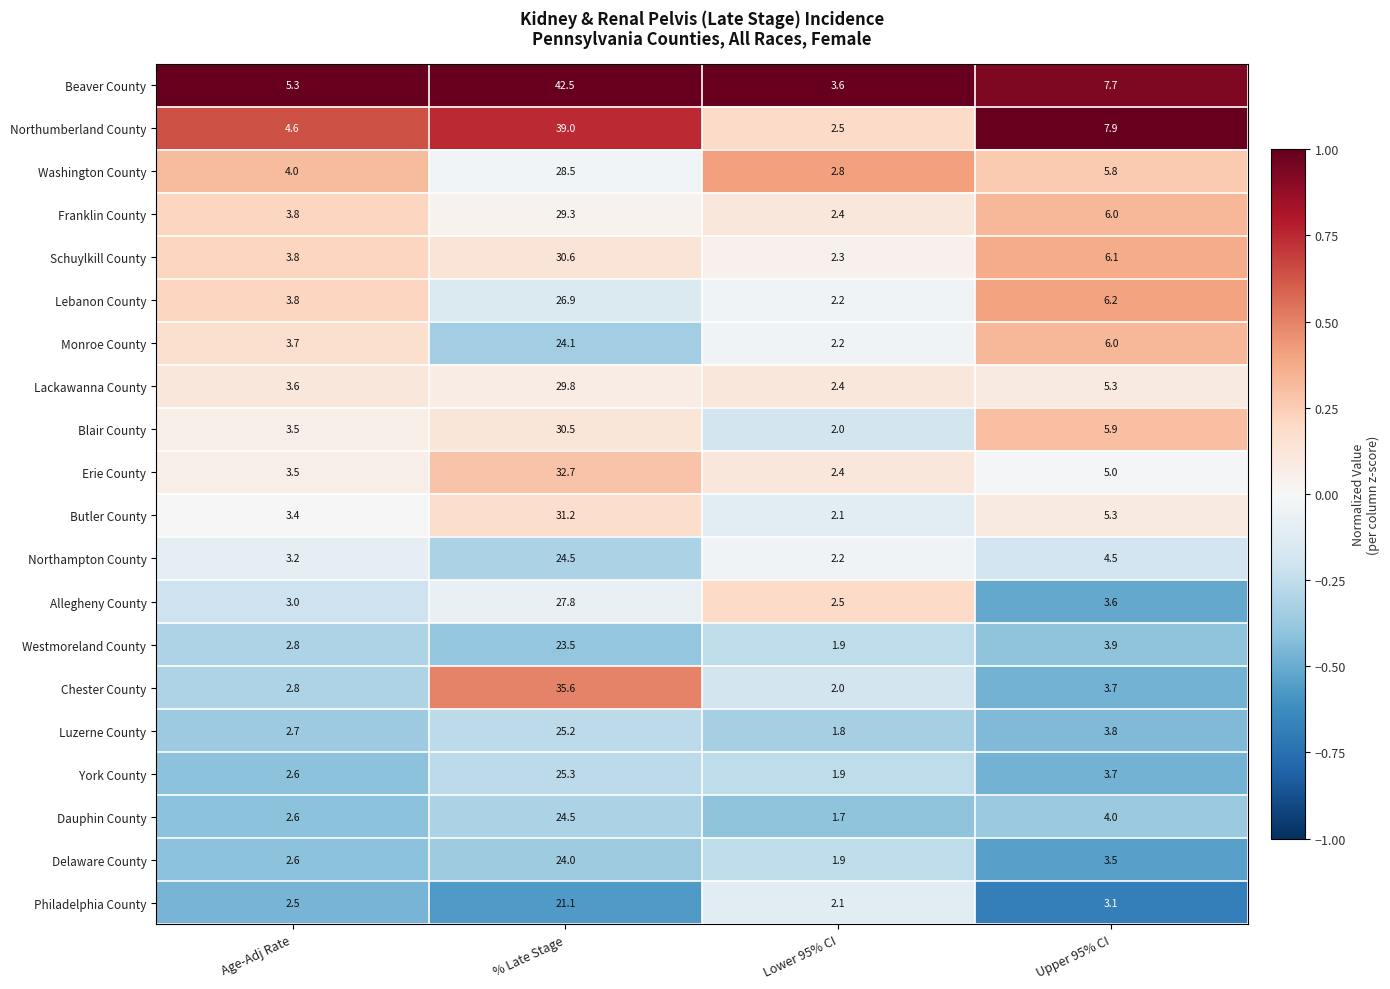

Which series has the largest total across all categories?

Beaver County